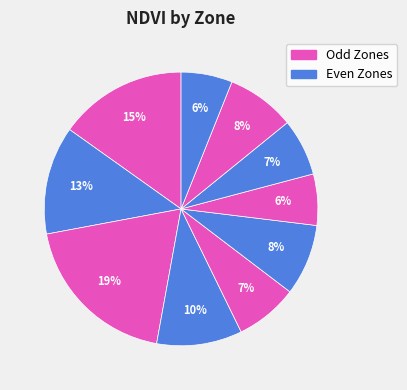

How many slices are in this pie chart?

10